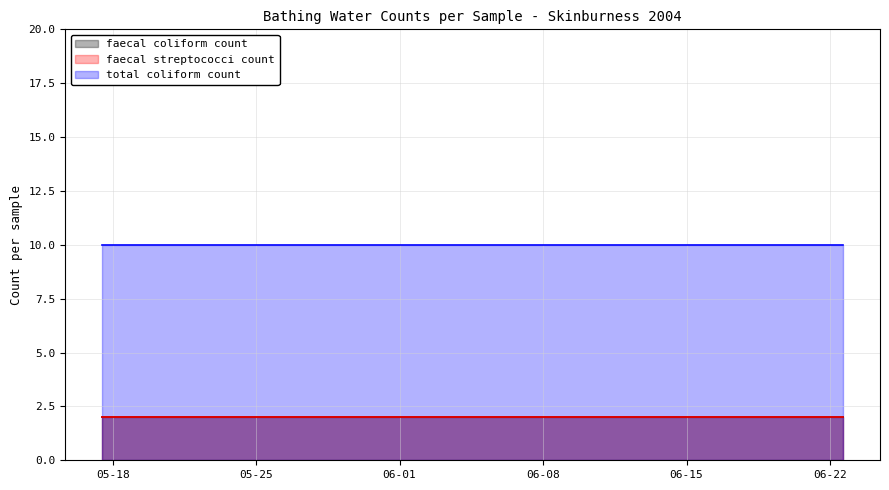

What are all the series names shown in the legend?

faecal coliform count, faecal streptococci count, total coliform count